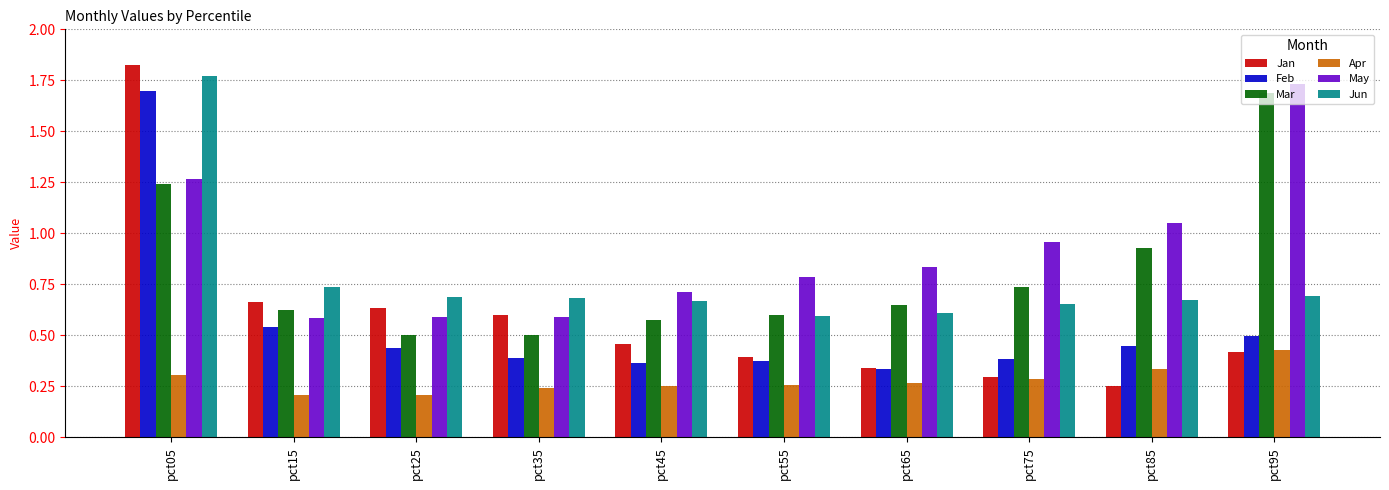

The Jun series shows 0.7 at pct15. True or false?

True